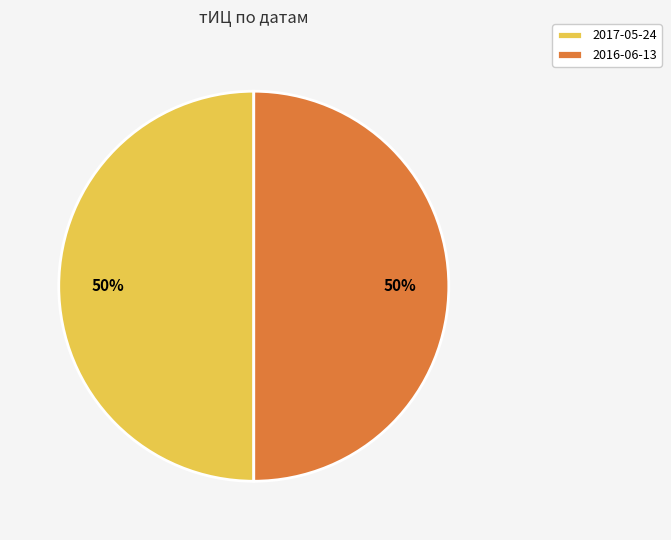

How many slices are in this pie chart?

2